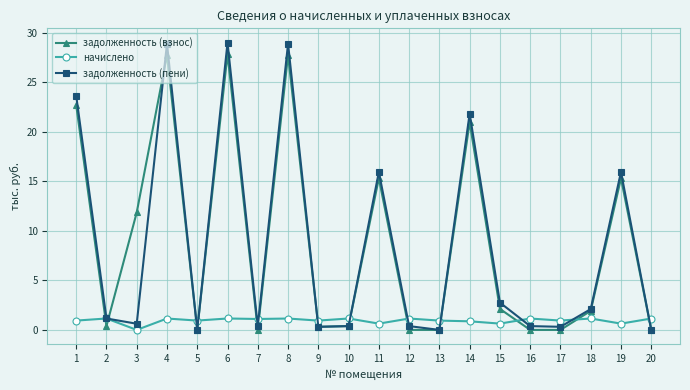

The задолженность (взнос) series shows 29.5 at 14. True or false?

False